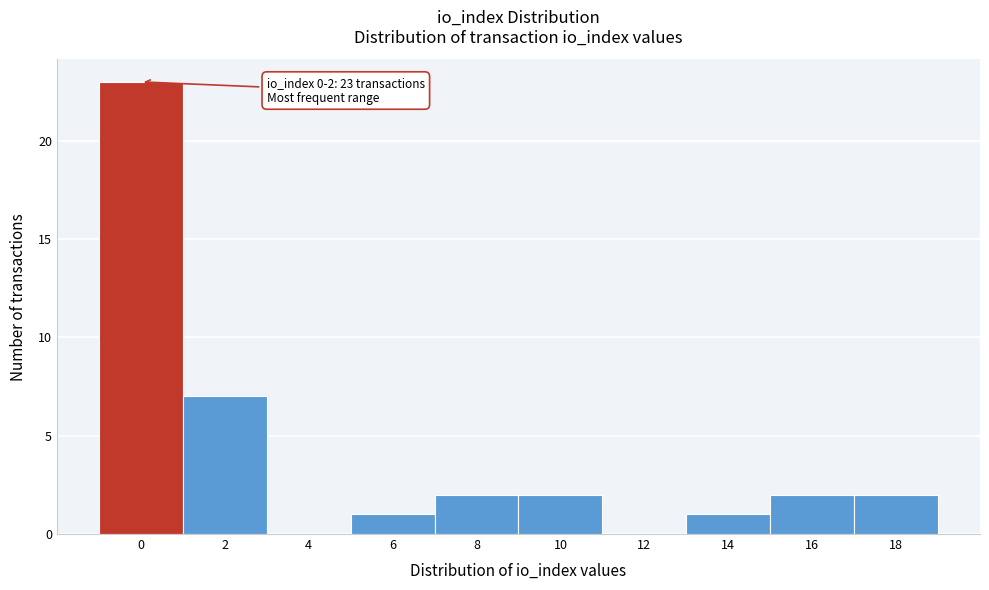

Reading left to right, extract all data points from this chart.

0=23	2=7	4=0	6=1	8=2	10=2	12=0	14=1	16=2	18=2